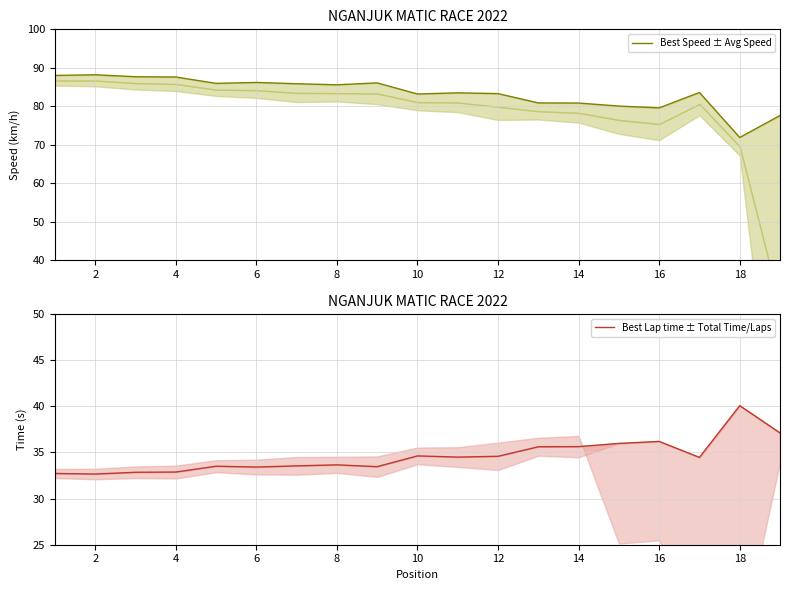

Which label corresponds to the smallest value in the chart?

2